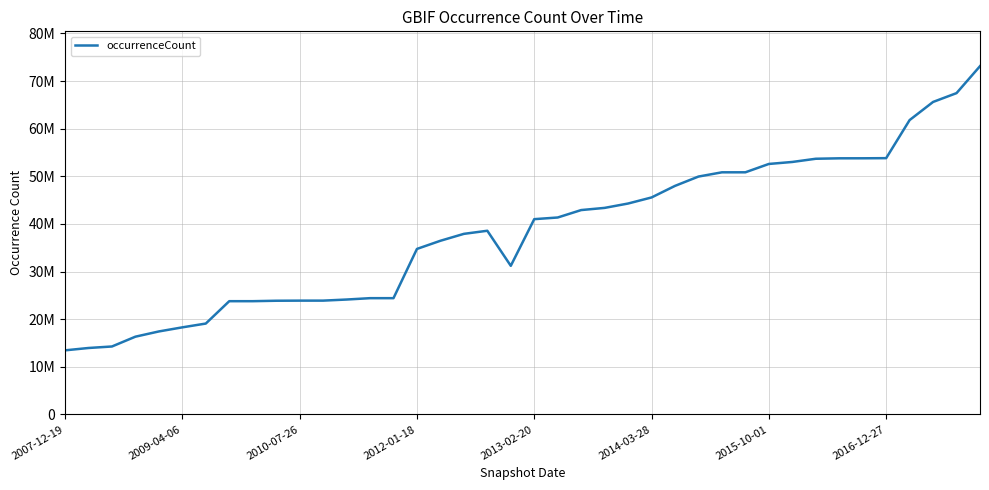

Does the chart have visible grid lines?

Yes